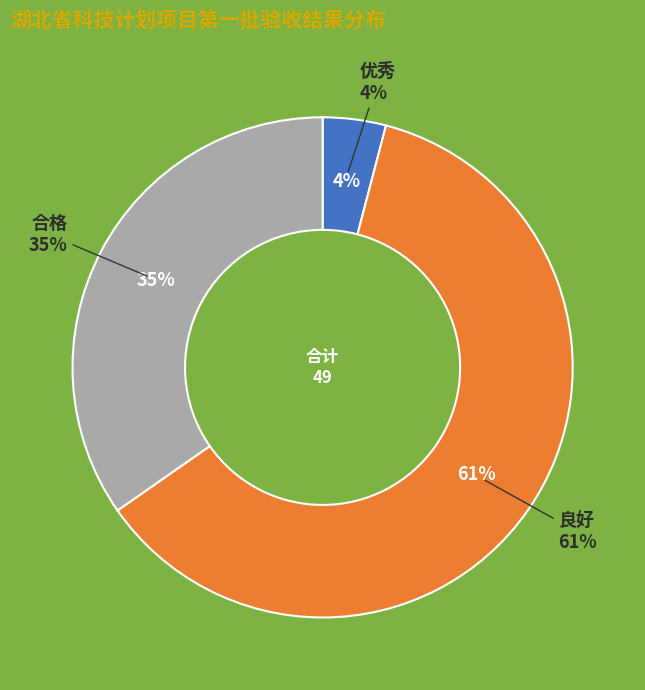

Which category has the biggest portion of the pie?

良好